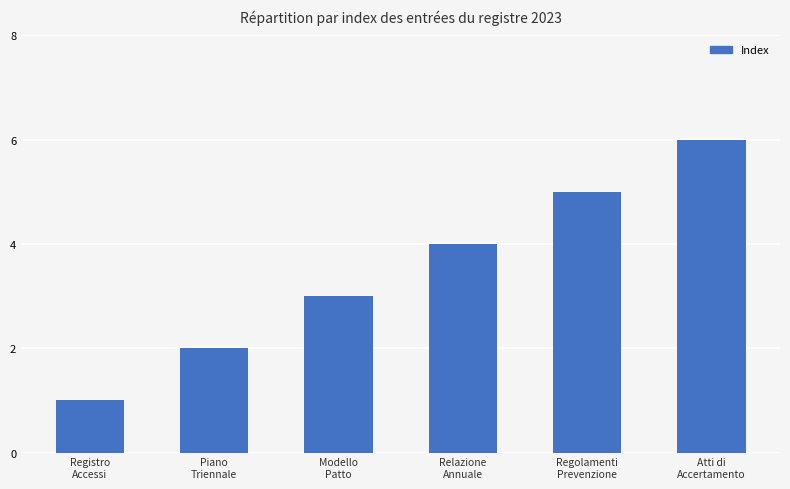

How many values are below 4?

3